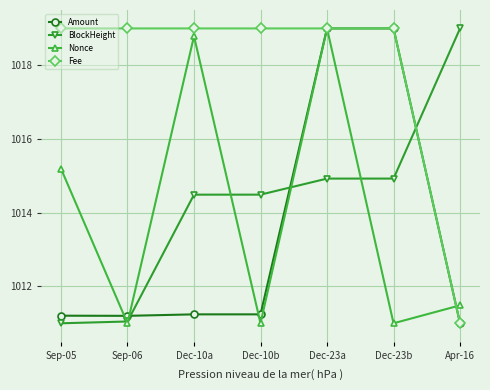

Between which two adjacent categories do BlockHeight and Fee first intersect?

Dec-23b and Apr-16